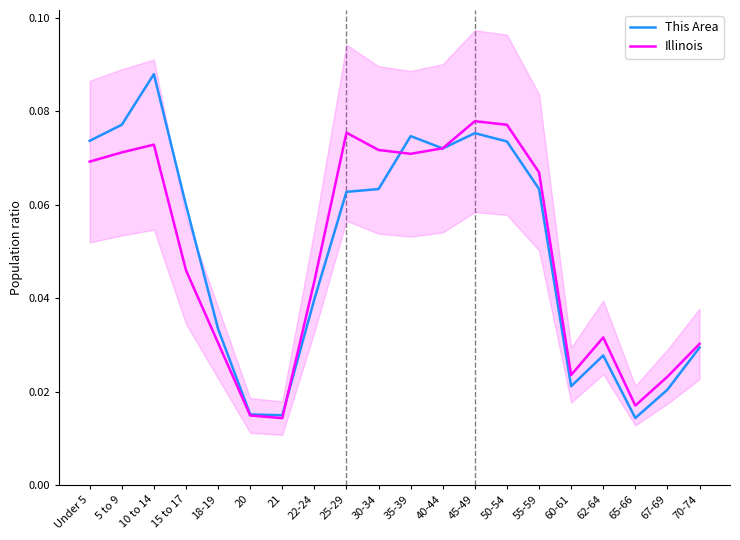

What position from the left is 67-69?

19